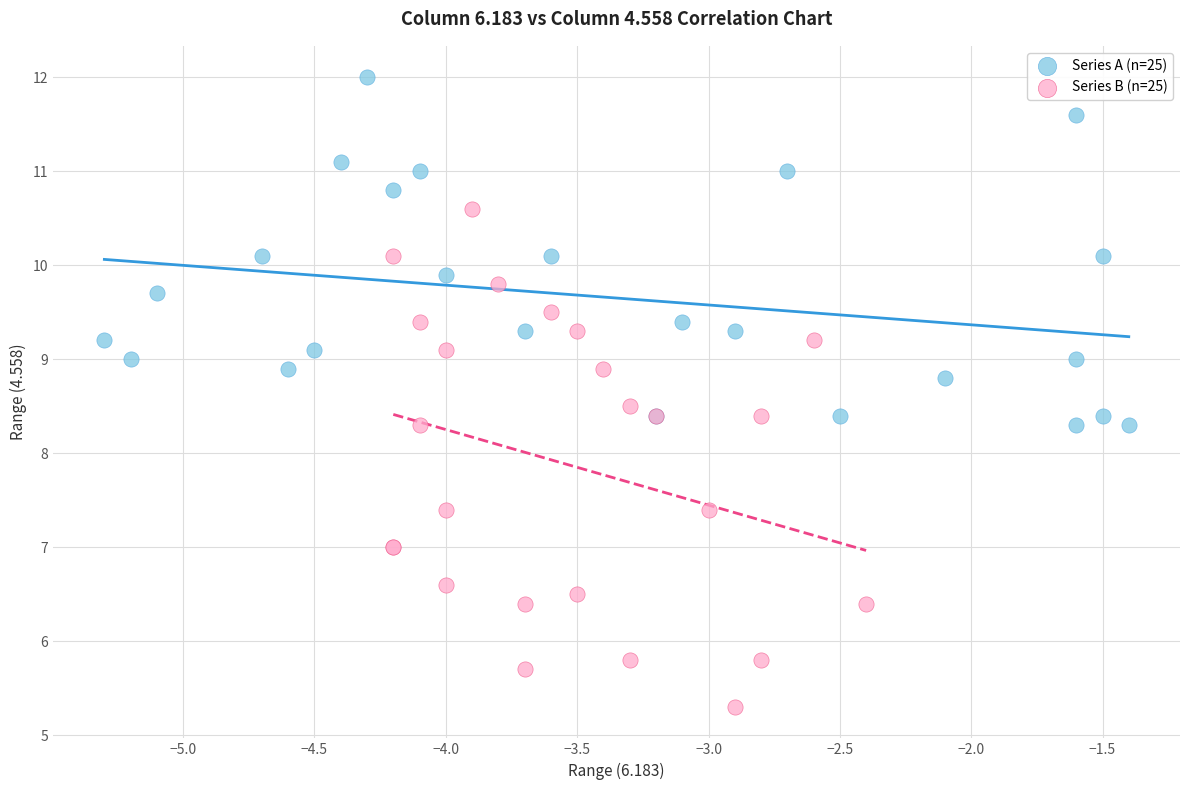

Which series reaches the minimum Y coordinate?

Series B (n=25)